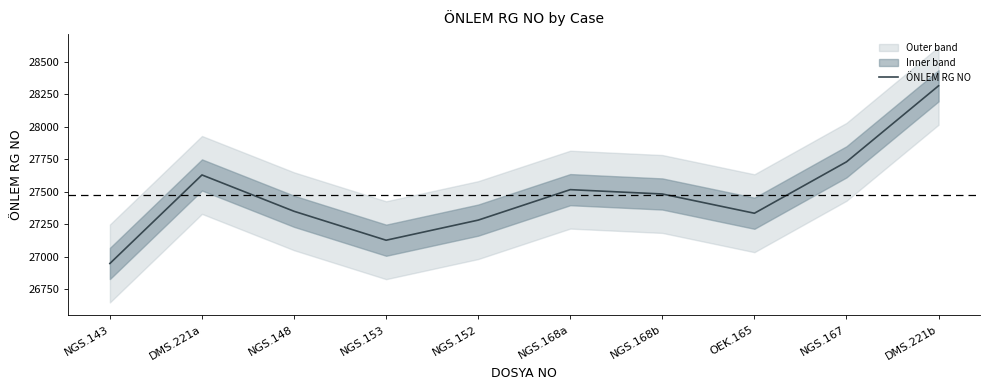

Where does the data first go above 27483?

DMS.221a